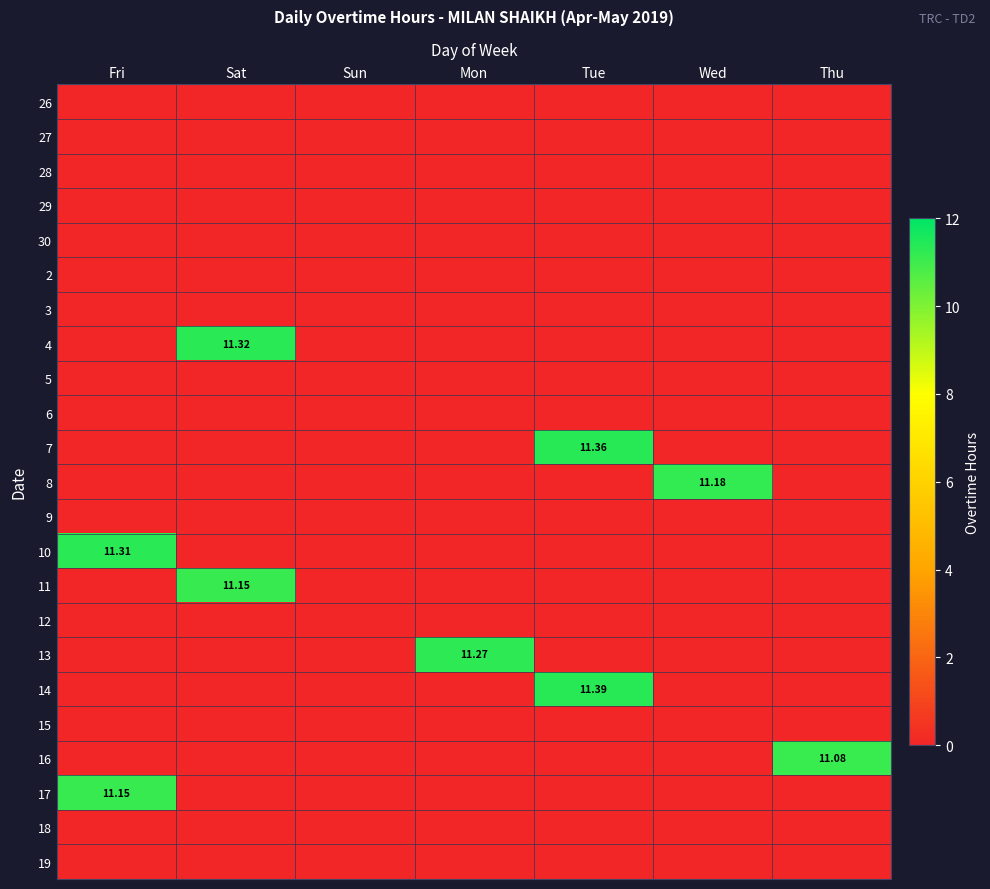

What is the spread (max minus min) of values at Fri?

11.3